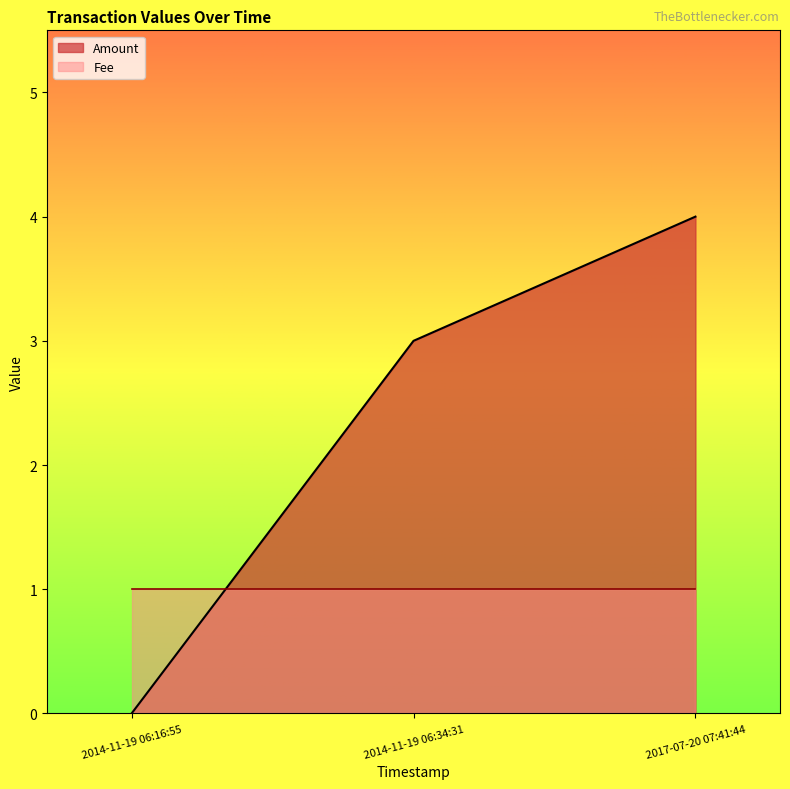

At which label does Amount reach its peak?

2017-07-20 07:41:44